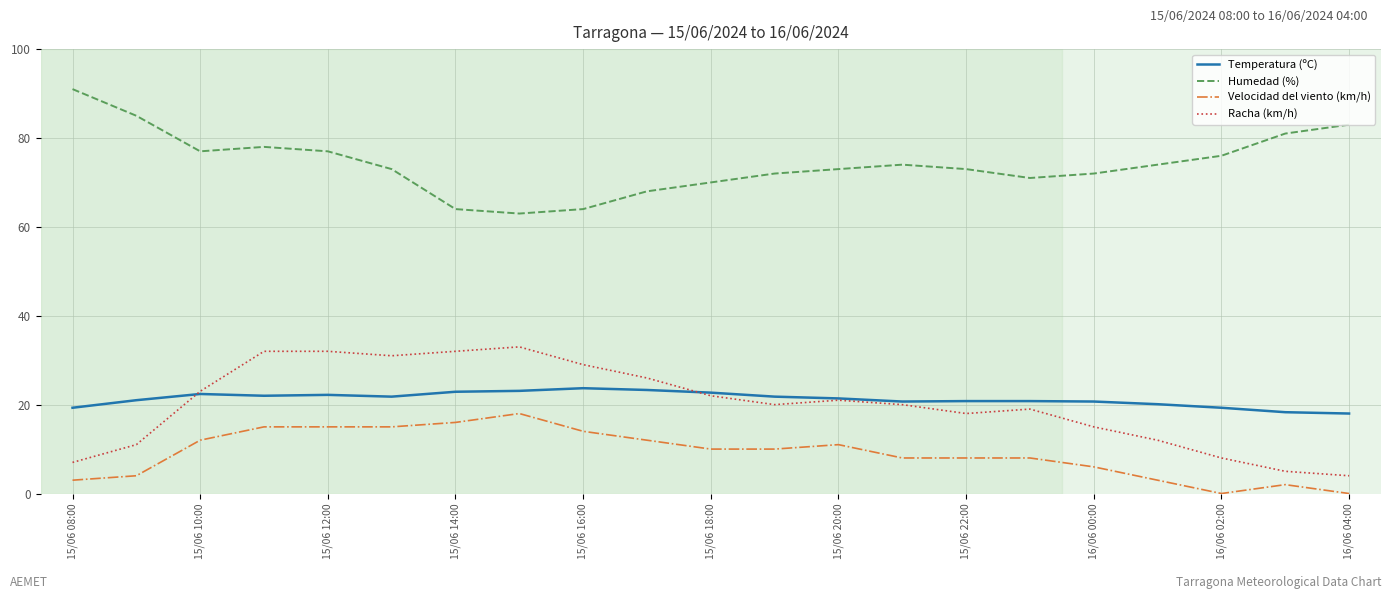

Which series has the largest total across all categories?

Humedad (%)